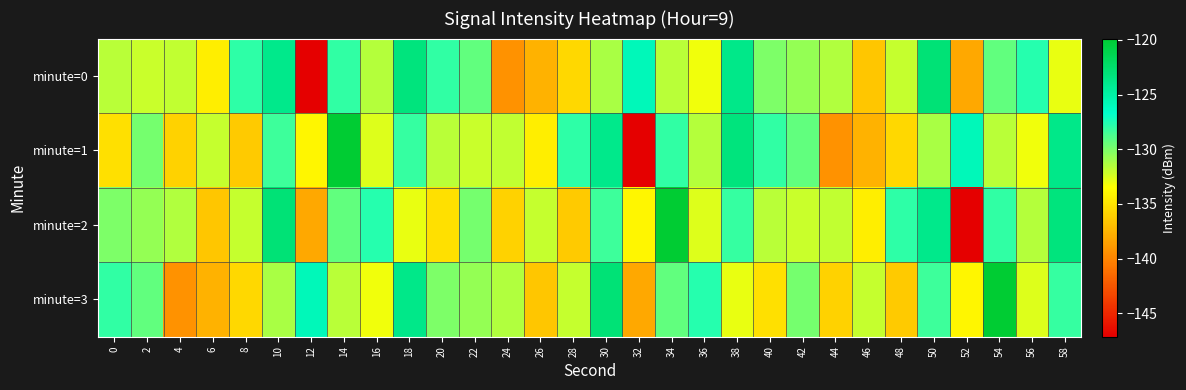

How many data points does each series have?

30